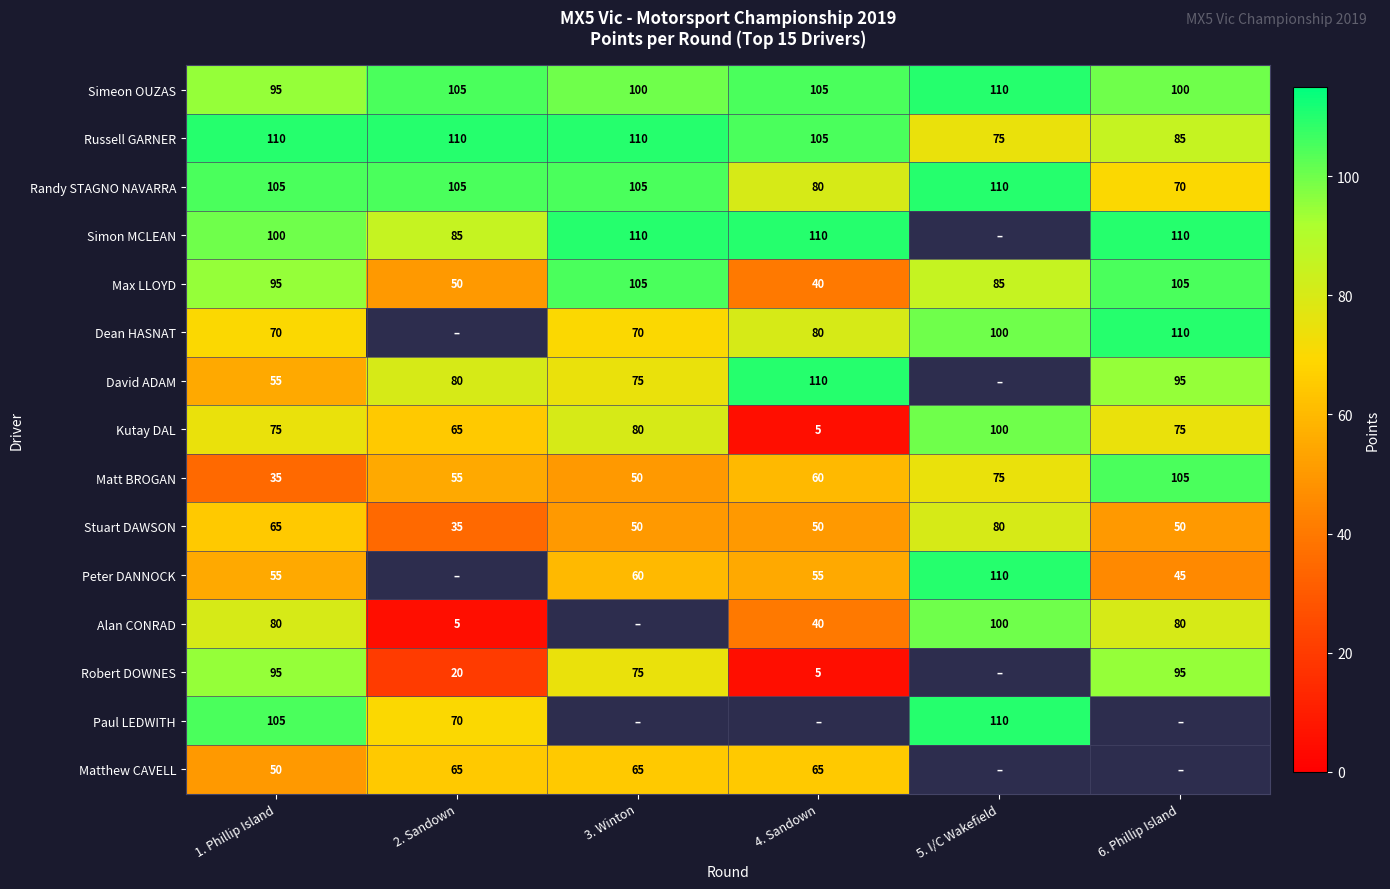

The Robert DOWNES series shows 5 at 4. Sandown. True or false?

True